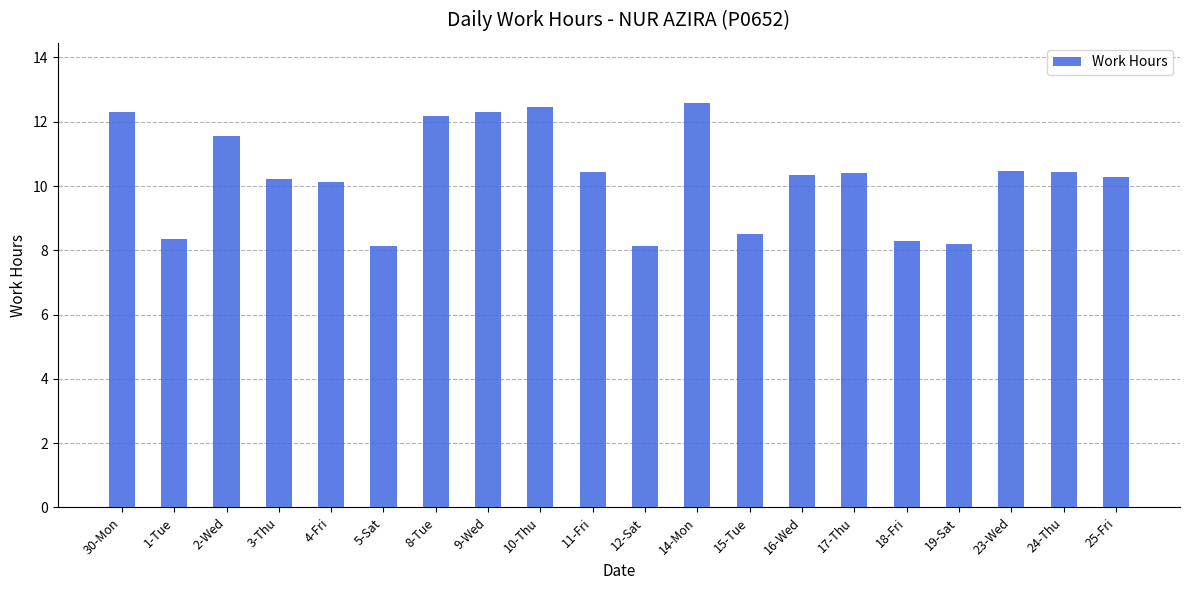

What position from the right is 1-Tue?

19